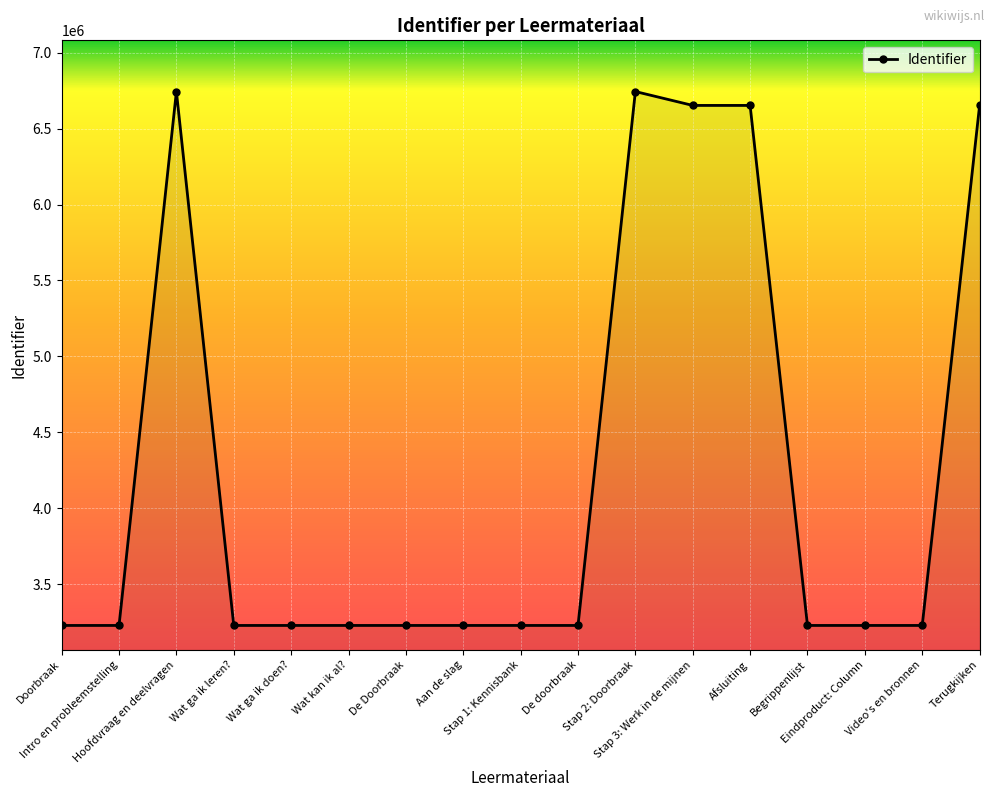

What is the value of the 15th point from the left?

3228039